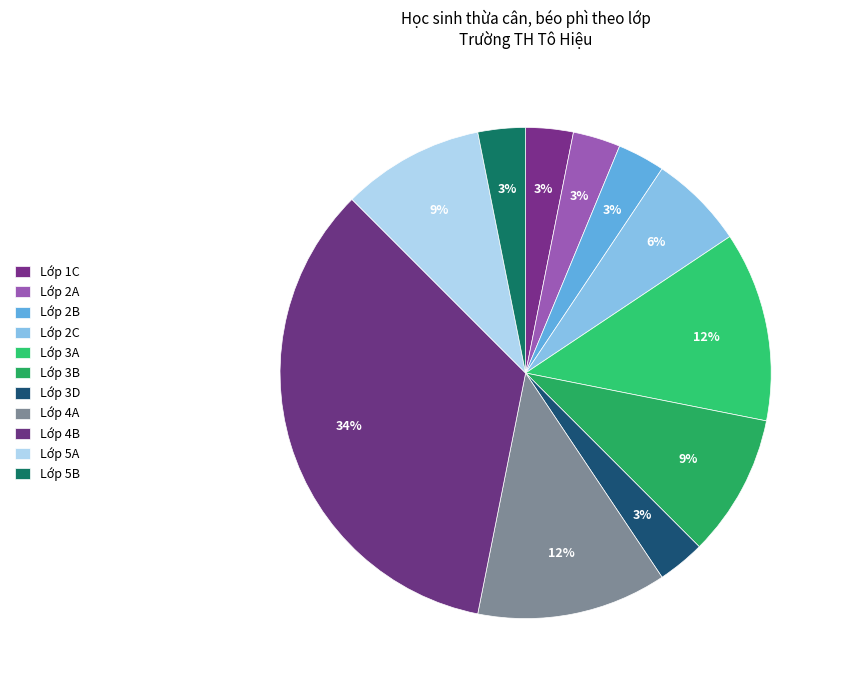

Which category has the biggest portion of the pie?

Lớp 4B